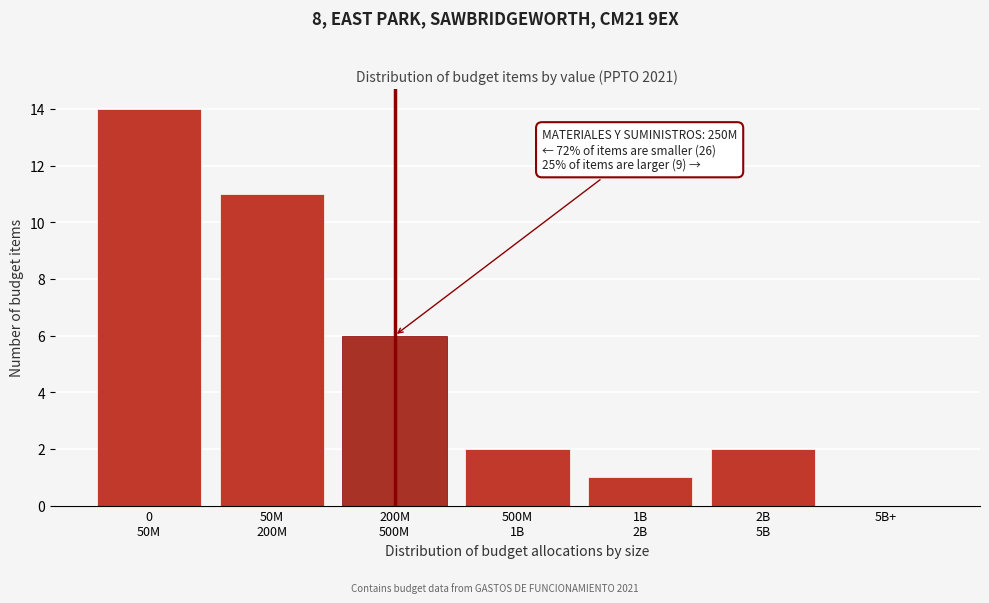

What is the sum of all values?

36